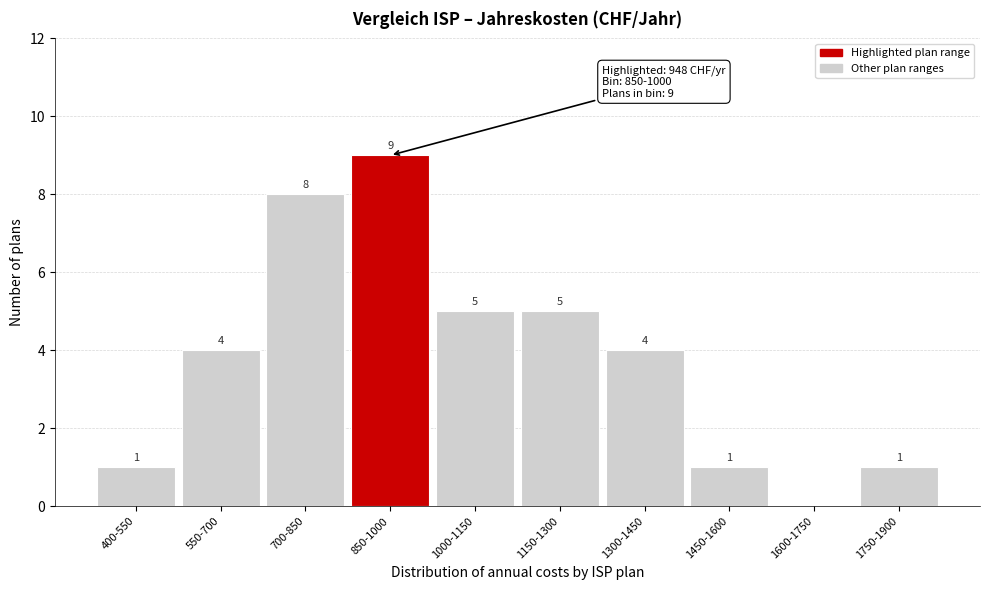

Reading left to right, extract all data points from this chart.

400-550=1	550-700=4	700-850=8	850-1000=9	1000-1150=5	1150-1300=5	1300-1450=4	1450-1600=1	1600-1750=0	1750-1900=1